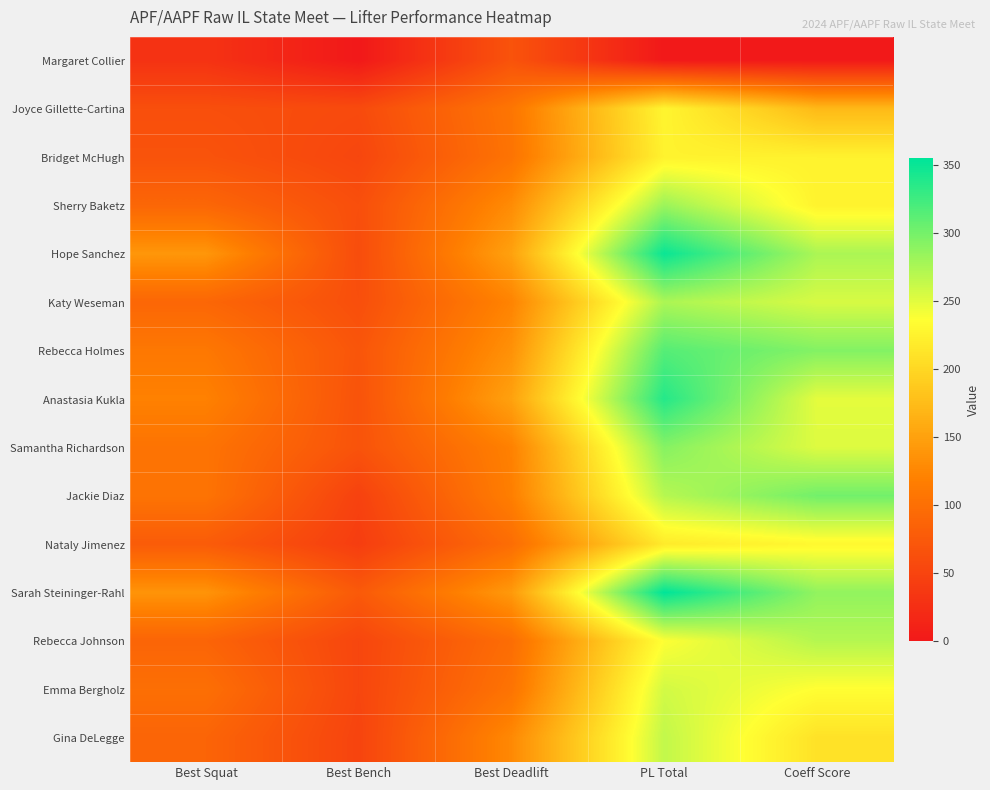

What is the total value across all series at Coeff Score?

3482.8